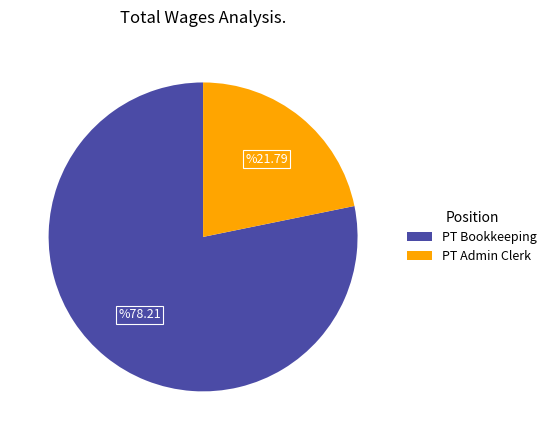

Is it true that PT Bookkeeping is 78% of the pie?

True